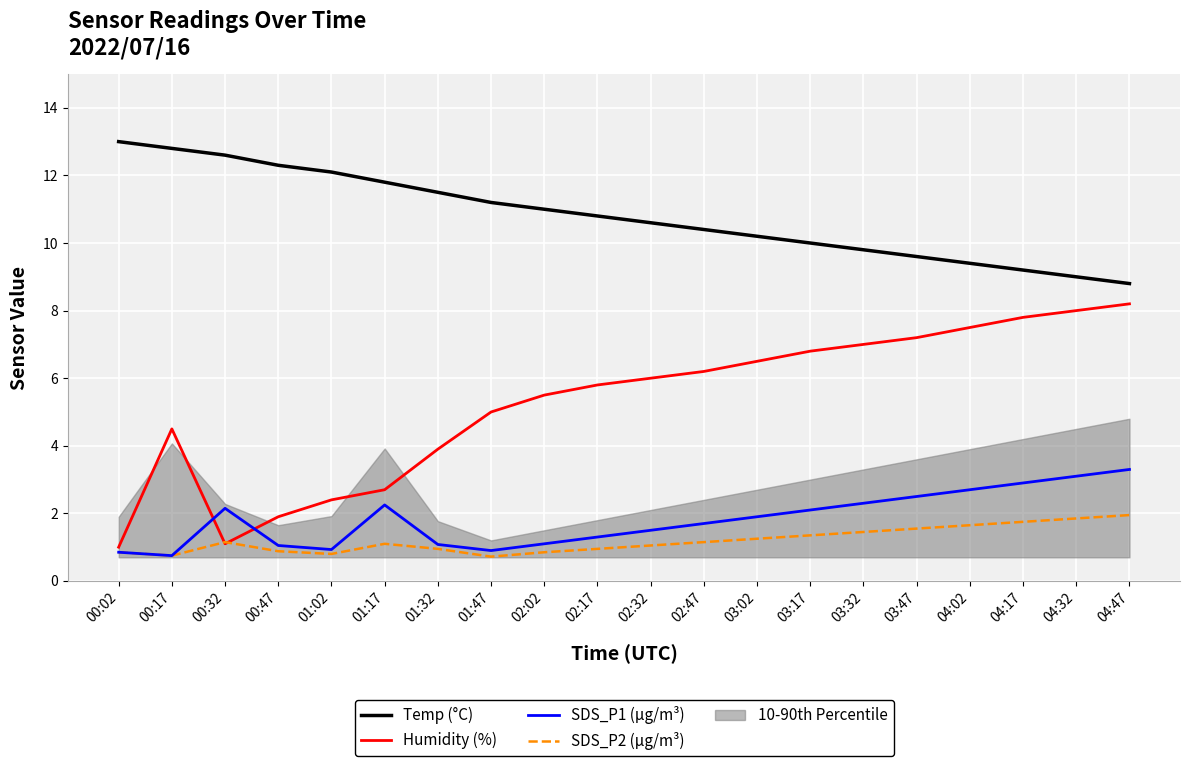

Is it true that SDS_P1 (µg/m³) equals 4.0 at 04:17?

False